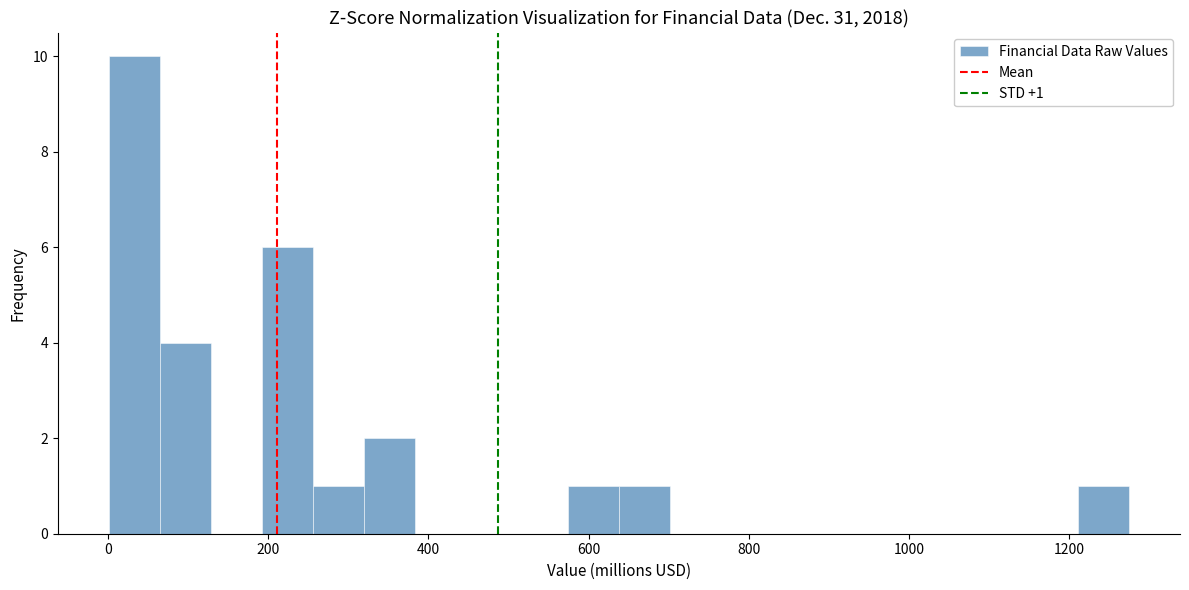

Read against the x-axis, roughly where is the centre of the tallest bar?

40